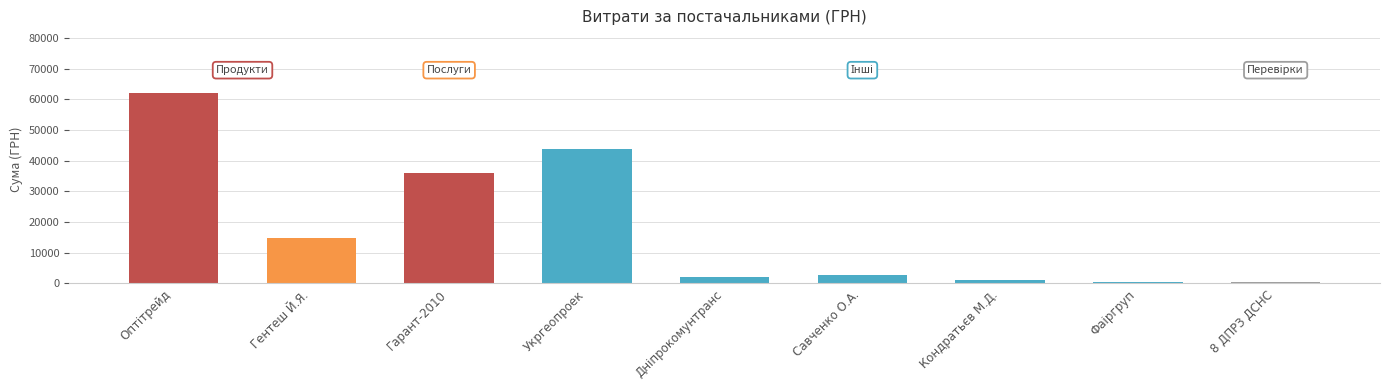

Where is the data nearest to the value 31181?

Гарант-2010